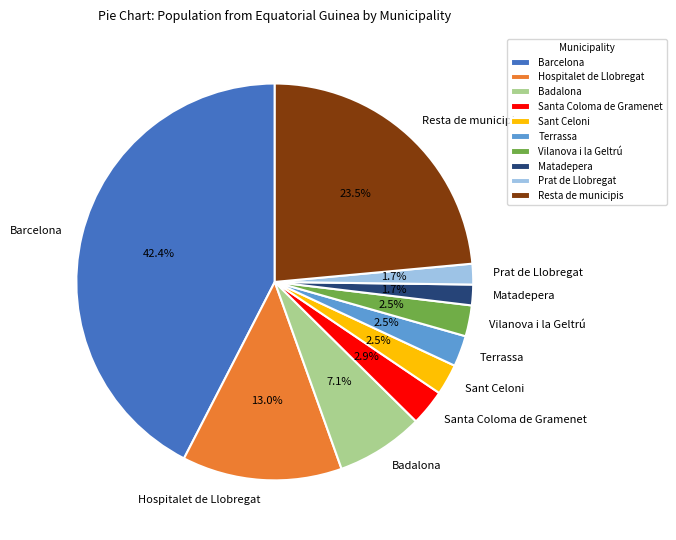

Which slice is the largest?

Barcelona